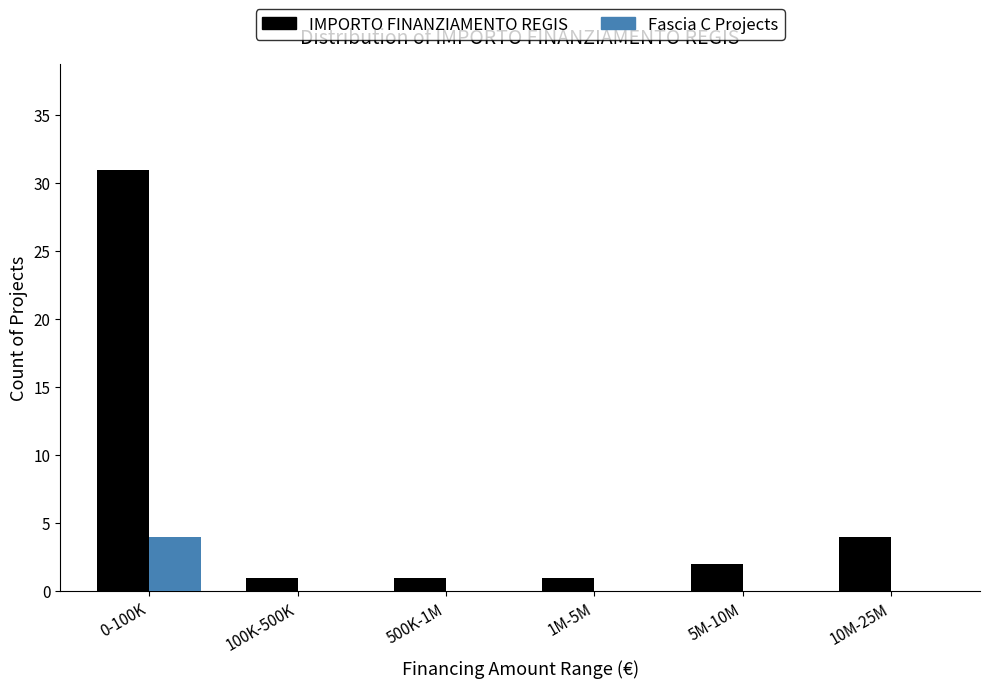

Reading left to right, what are all the values shown in this chart?

IMPORTO FINANZIAMENTO REGIS: 0-100K=31	100K-500K=1	500K-1M=1	1M-5M=1	5M-10M=2	10M-25M=4
Fascia C Projects: 0-100K=4	100K-500K=0	500K-1M=0	1M-5M=0	5M-10M=0	10M-25M=0